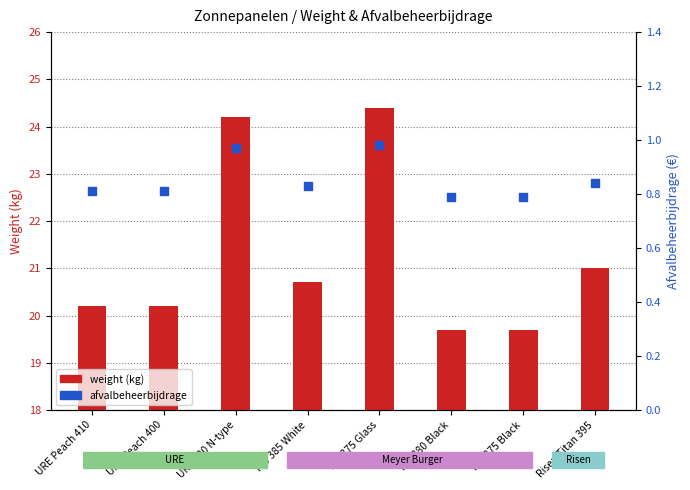

Which series has the widest spread of Y values?

weight (kg)